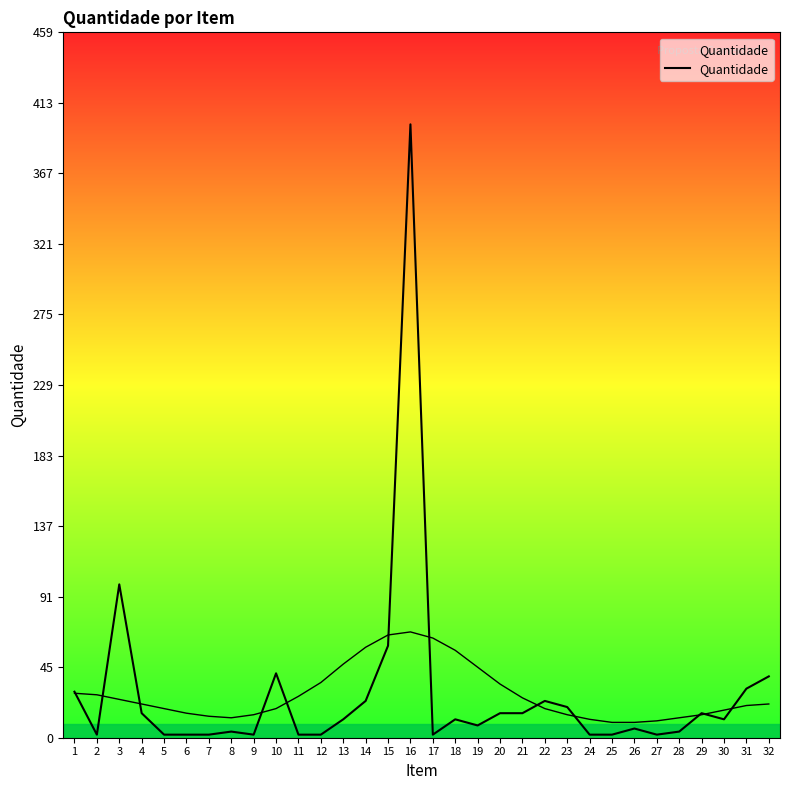

What is the value of the 17th point from the left?

2